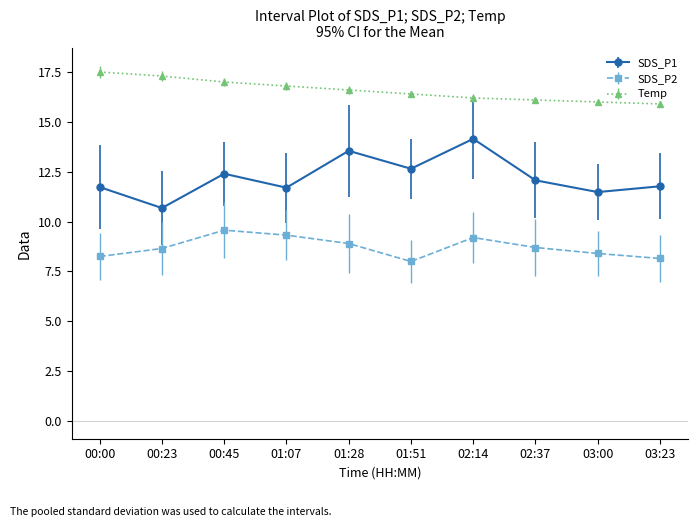

Is the value of Temp at 02:37 greater than the value of SDS_P2 at 03:00?

Yes